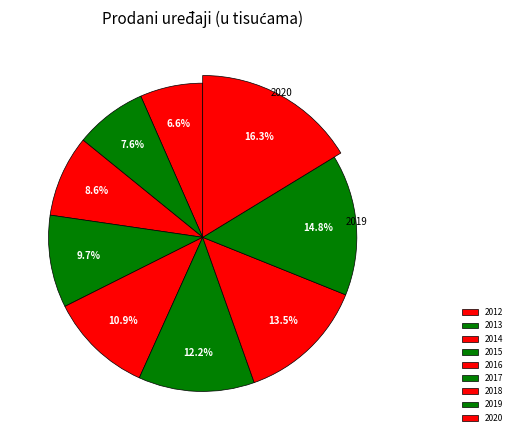

What portion of the pie excludes 2019?

85.2%